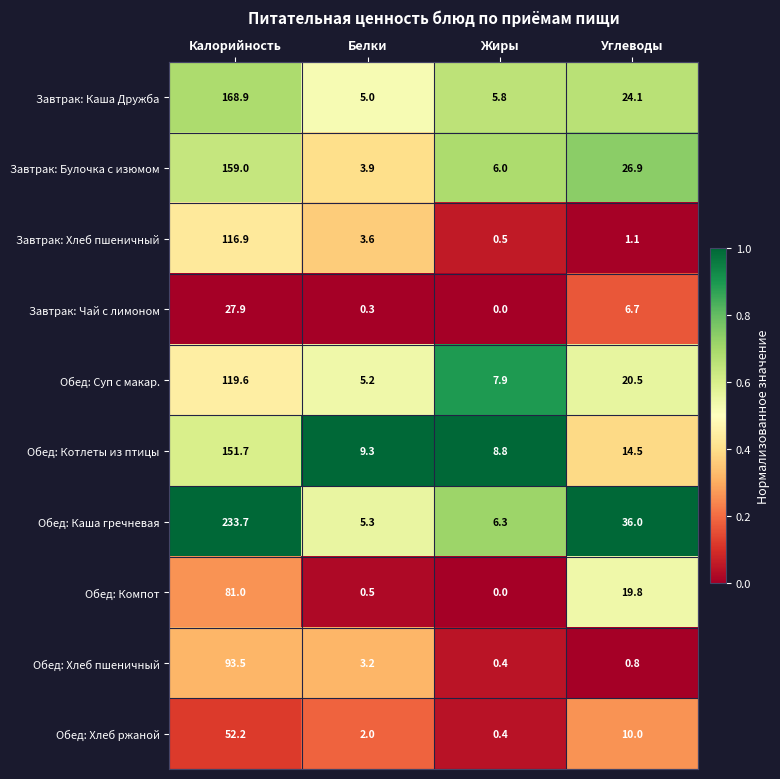

Which series has the largest total across all categories?

Обед: Каша гречневая